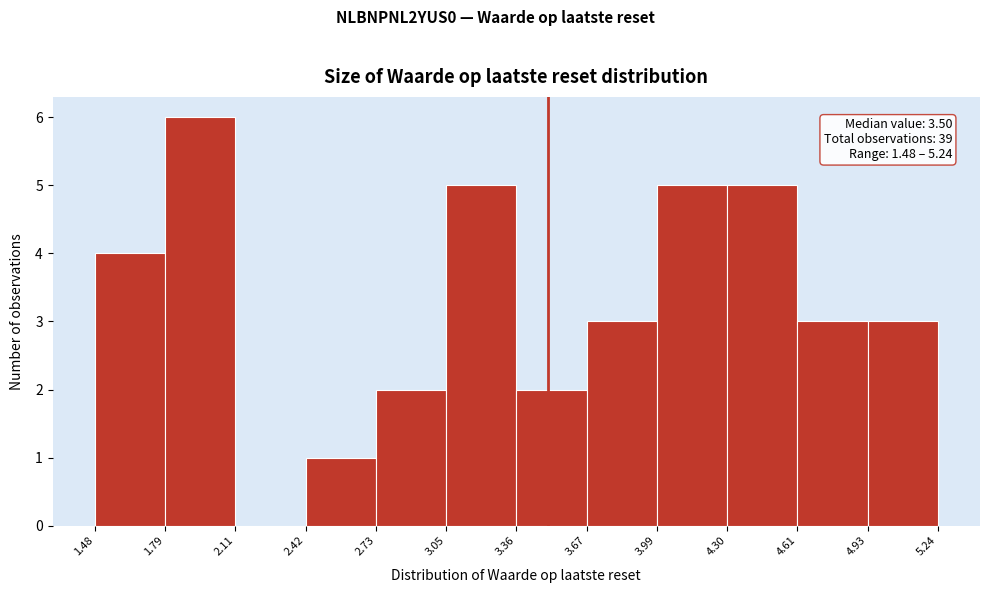

Which range on the x-axis has the tallest bar?

1.79 to 2.11